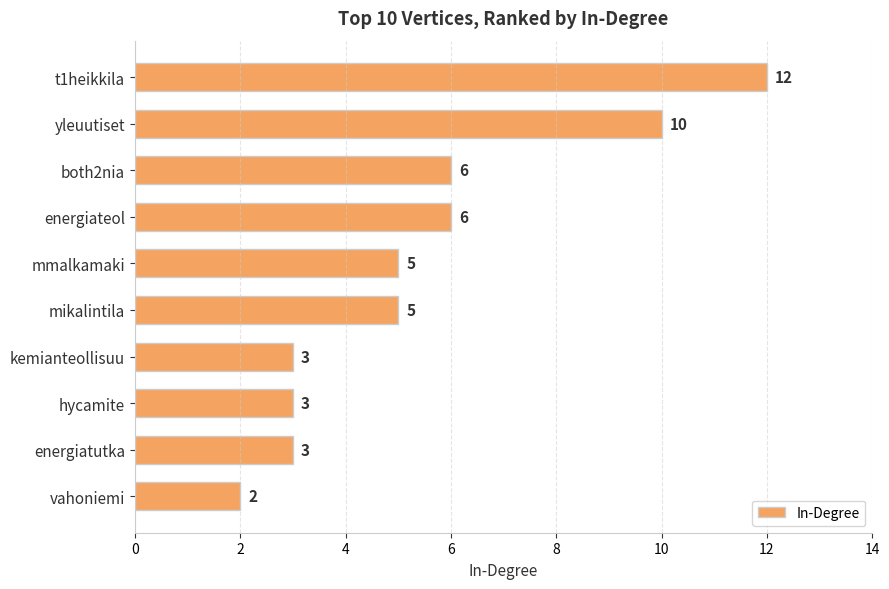

What is the sum of all values?

55